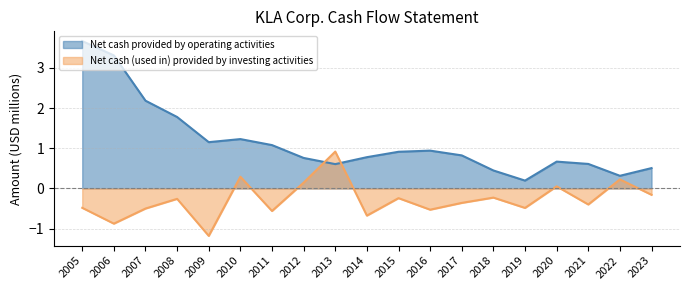

True or false: Net cash (used in) provided by investing activities and Net cash provided by operating activities cross at least once.

True